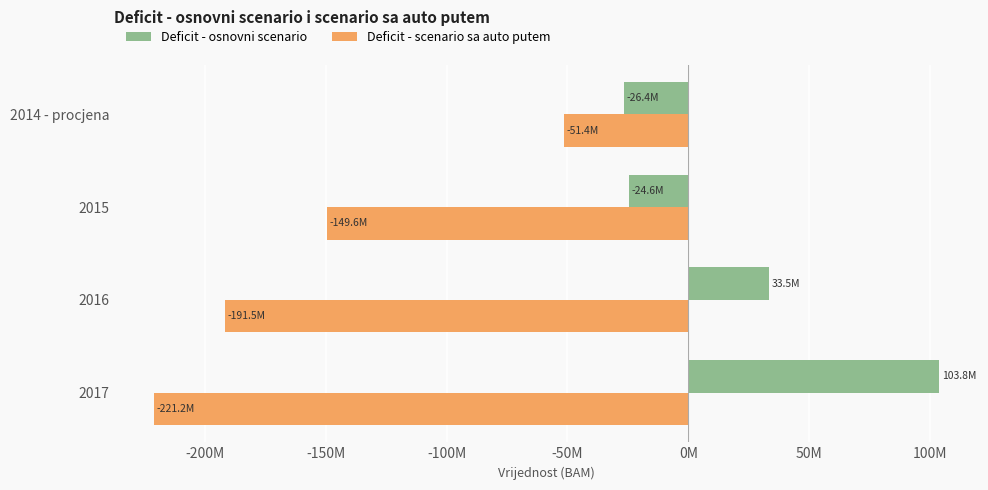

What are all the series names shown in the legend?

Deficit - osnovni scenario, Deficit - scenario sa auto putem